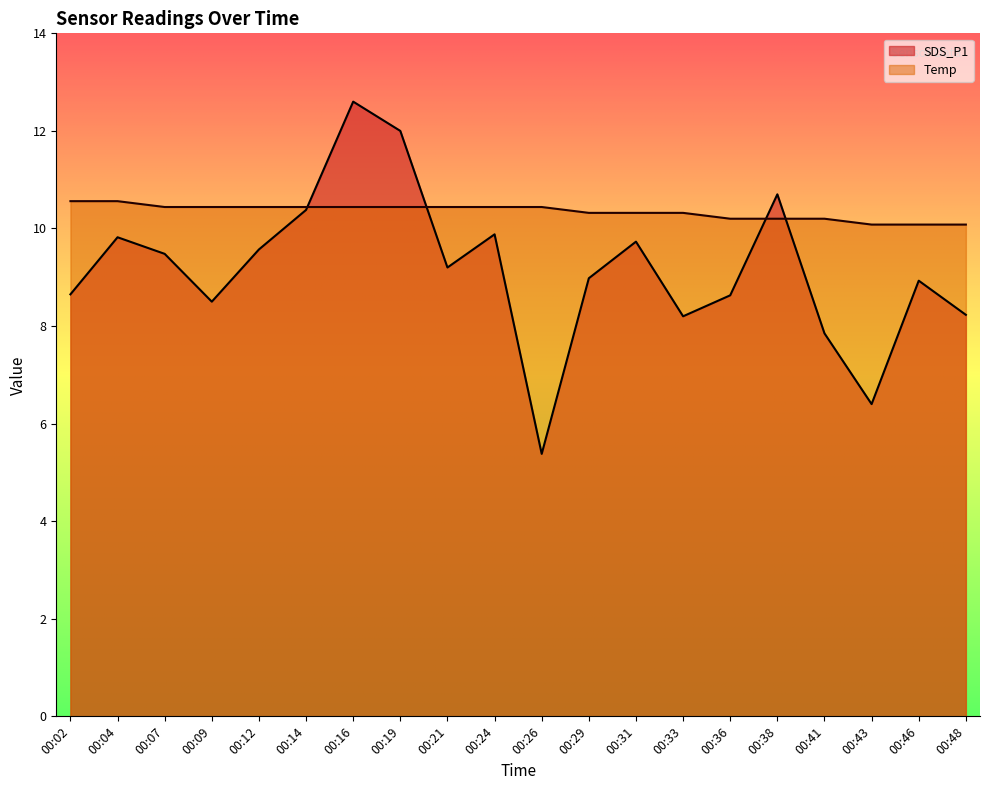

The value of SDS_P1 at 00:33 is 3.6. True or false?

False